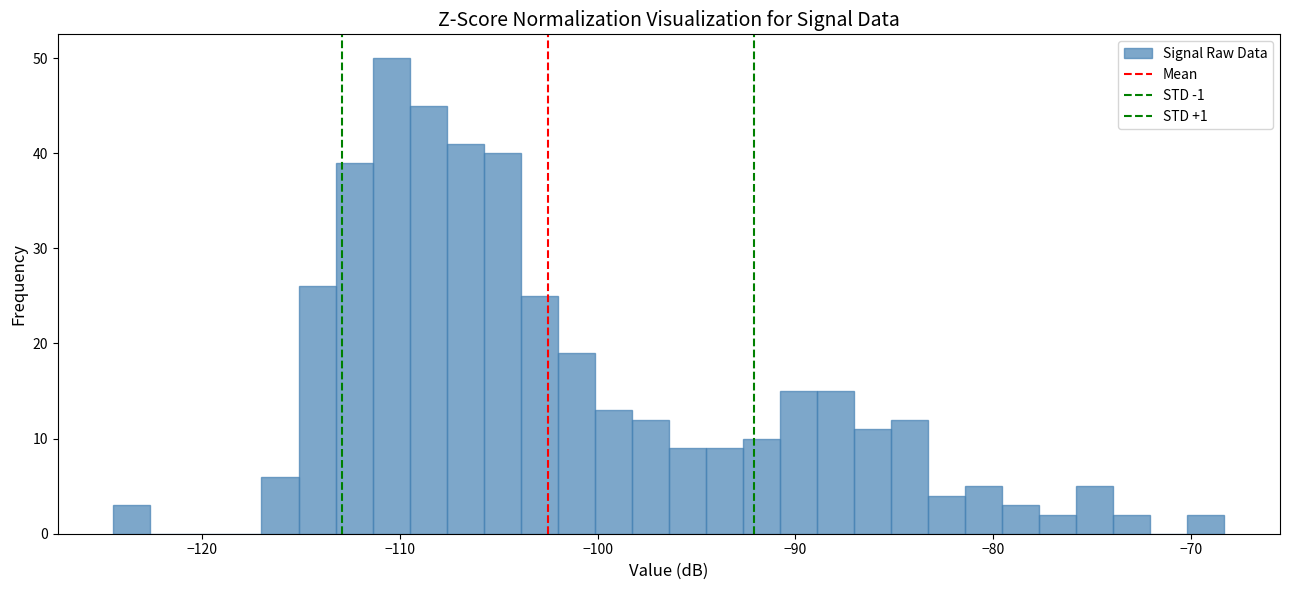

Read against the x-axis, roughly where is the centre of the tallest bar?

-110